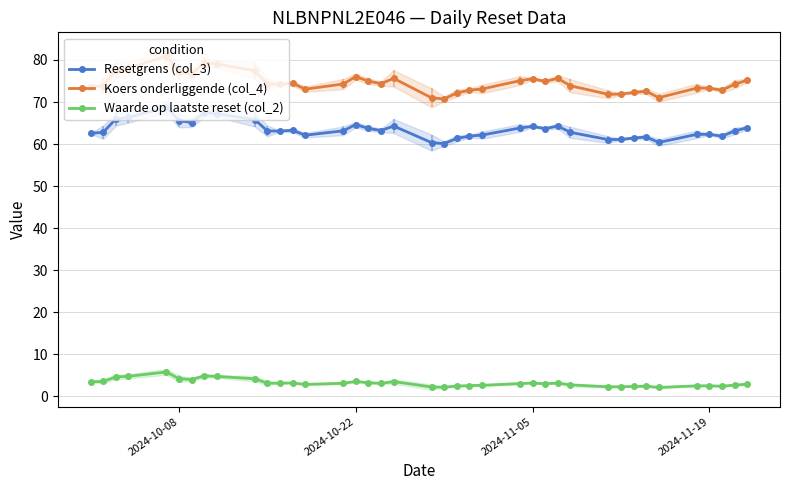

Reading left to right, what are all the values shown in this chart?

Resetgrens (col_3): 62.5	62.8	66.0	66.3	68.8	65.6	65.1	67.5	67.2	65.8	63.1	63.1	63.3	62.1	63.1	64.6	63.7	63.2	64.3	60.4	60.1	61.3	61.9	62.1	63.8	64.2	63.7	64.3	62.8	61.1	61.1	61.4	61.7	60.4	62.3	62.3	61.9	63.1	63.9
Koers onderliggende (col_4): 73.6	73.9	77.6	78.0	80.9	77.2	76.6	79.4	79.0	77.5	74.2	74.2	74.5	73.1	74.3	76.0	75.0	74.4	75.6	71.0	70.7	72.2	72.8	73.1	75.1	75.5	74.9	75.6	73.9	71.8	71.9	72.3	72.6	71.0	73.3	73.3	72.8	74.2	75.2
Waarde op laatste reset (col_2): 3.4	3.5	4.6	4.7	5.8	4.2	4.0	4.9	4.7	4.2	3.1	3.1	3.2	2.8	3.1	3.5	3.2	3.1	3.5	2.2	2.1	2.4	2.5	2.6	3.0	3.1	3.0	3.1	2.7	2.2	2.3	2.3	2.4	2.1	2.5	2.5	2.4	2.7	2.9